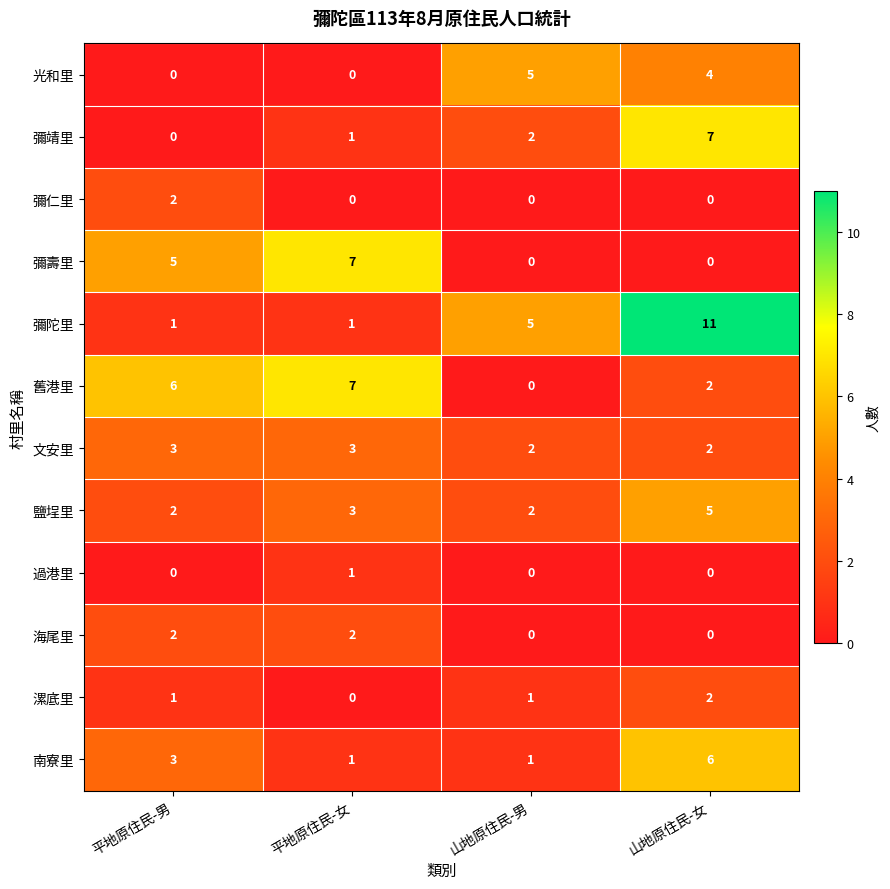

At how many categories does at least one series exceed 4?

4